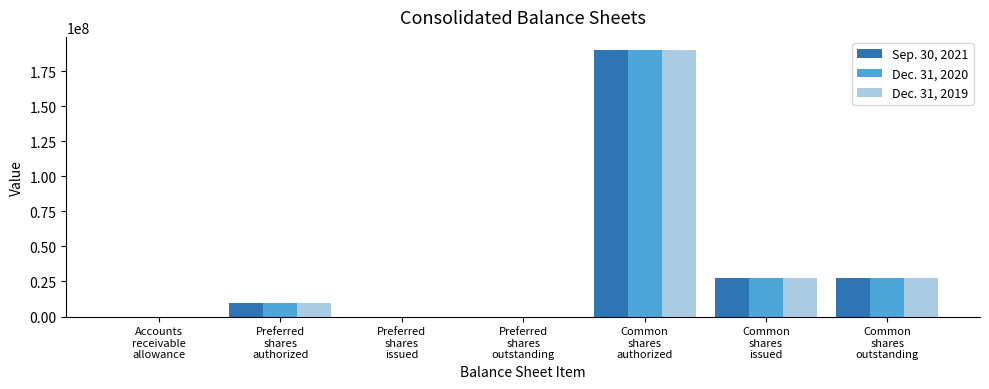

What is the maximum value shown in the chart?

190000000